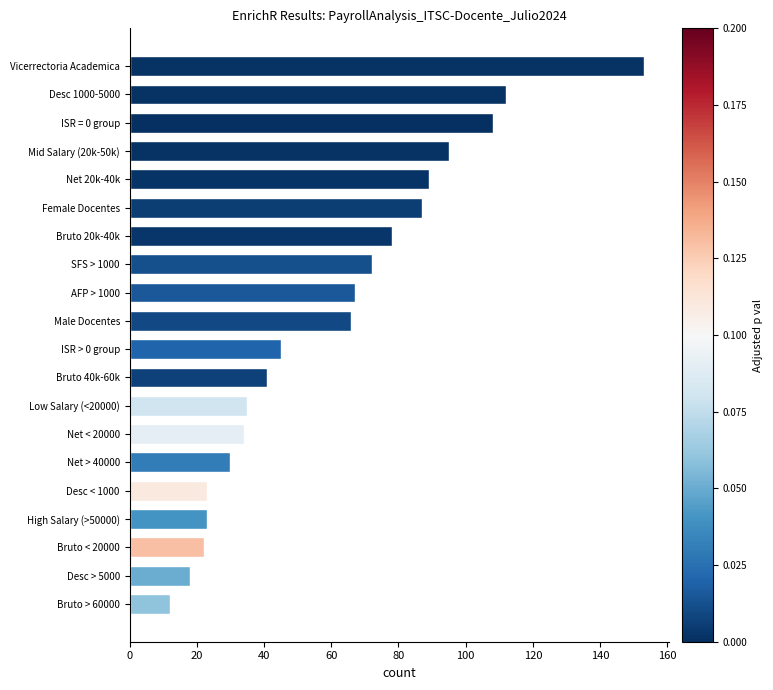

What is the difference between the values at Desc > 5000 and Mid Salary (20k-50k)?

77